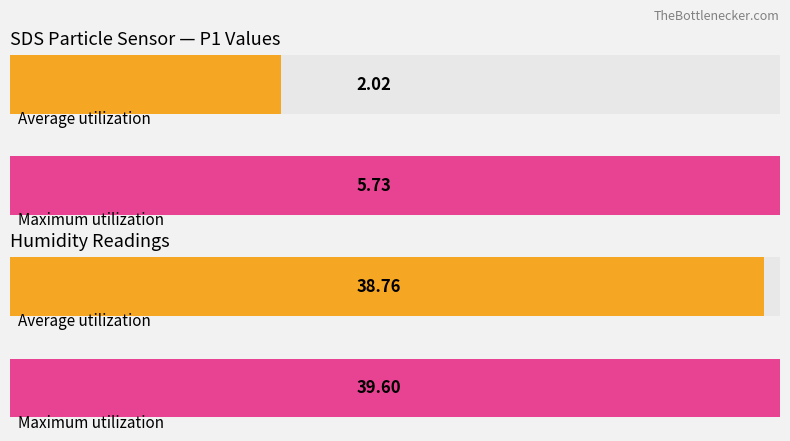

At which label does Average utilization first exceed 38?

Humidity